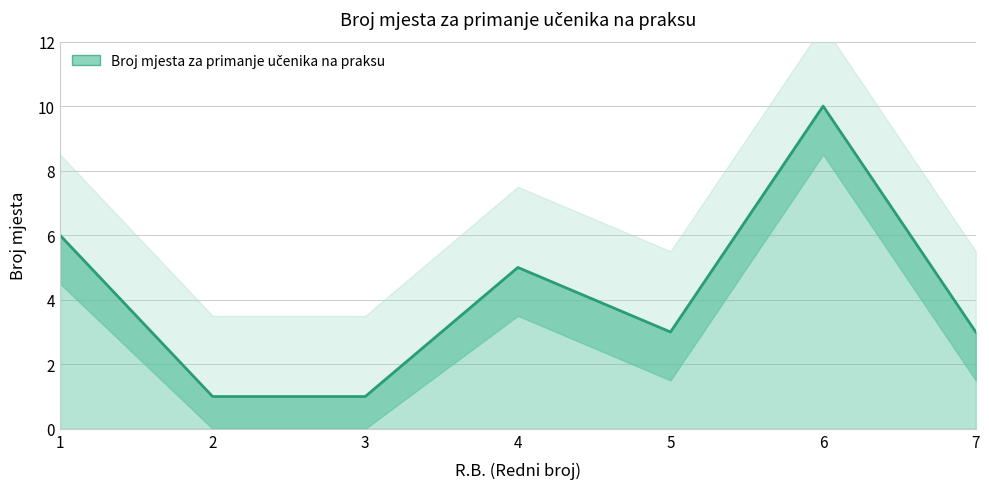

What is the difference between the second highest and second lowest values?

5